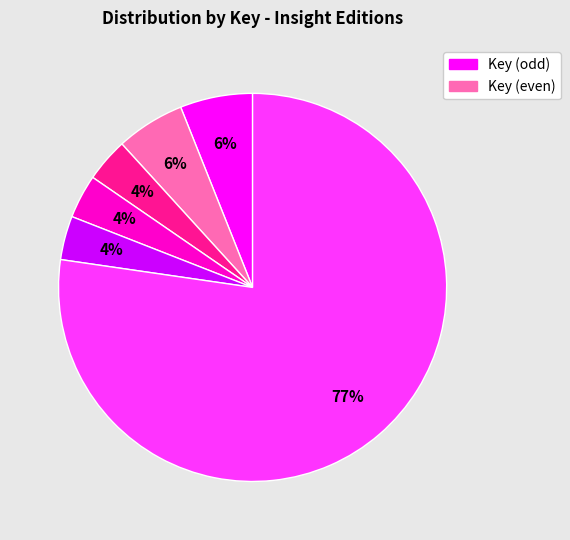

Is there a majority slice in this chart?

Yes